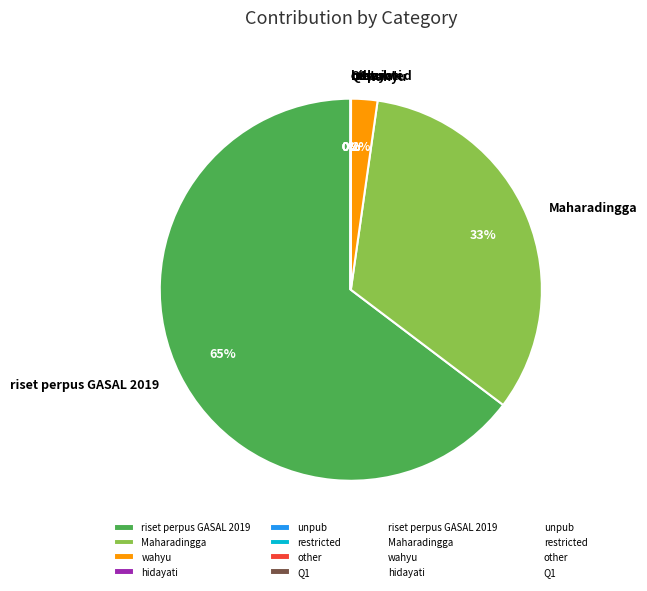

True or false: riset perpus GASAL 2019 accounts for 53% of the total.

False